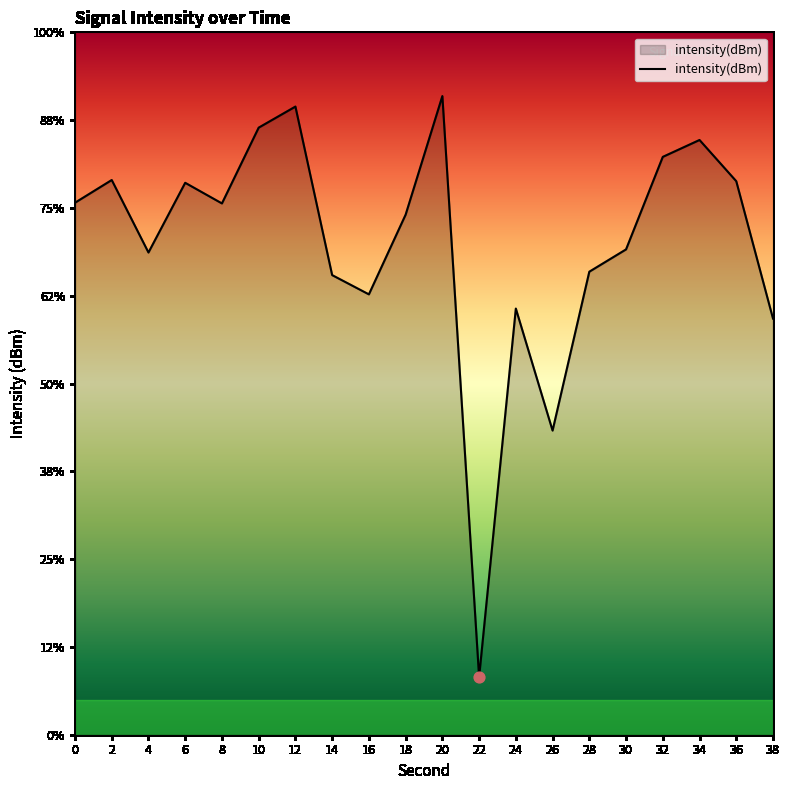

Between 34 and 30, which is larger?

34